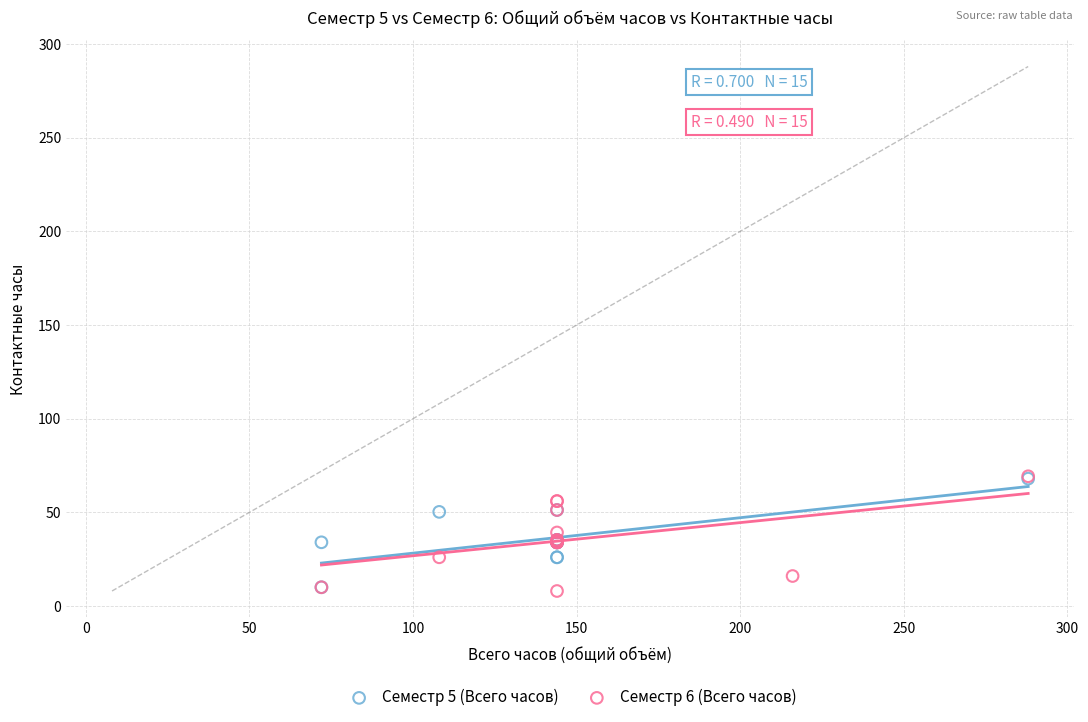

Which series has the widest spread of Y values?

Семестр 6 (Всего часов)